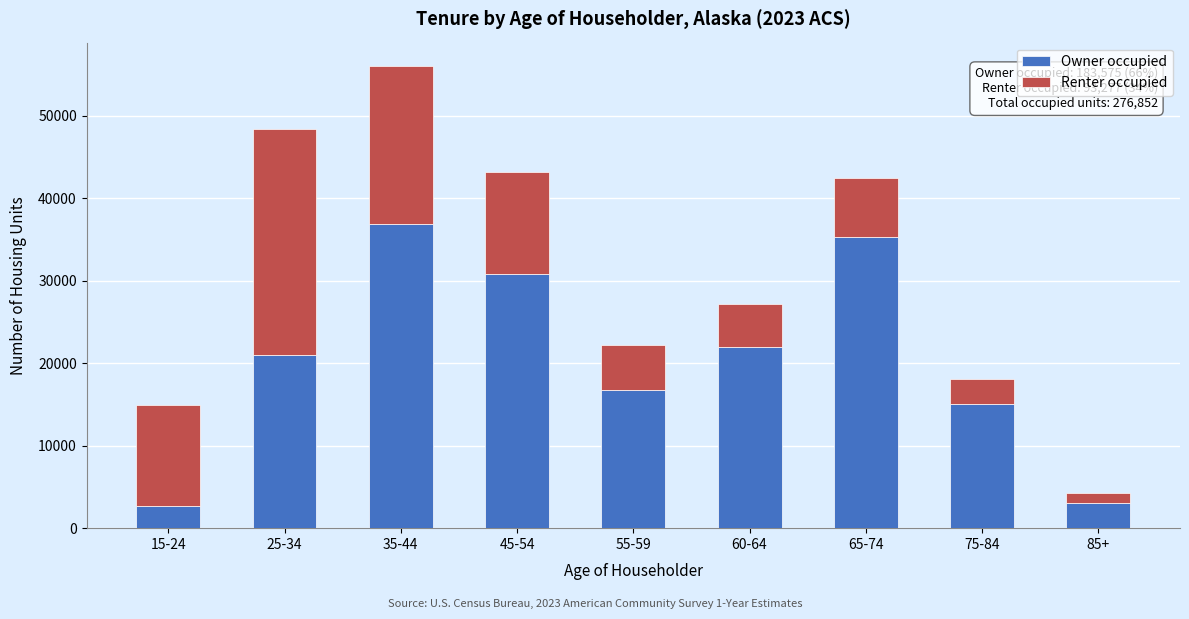

Reading right to left, what are the values for Owner occupied?

85+=3092	75-84=15068	65-74=35359	60-64=21934	55-59=16701	45-54=30868	35-44=36836	25-34=21051	15-24=2666